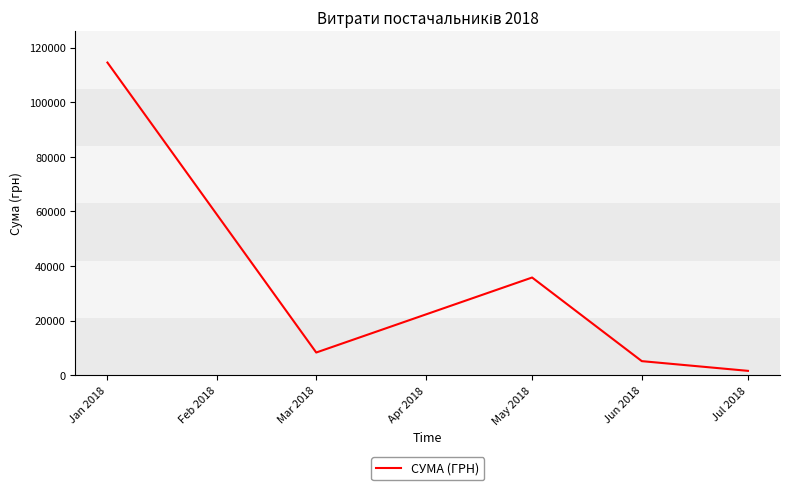

What is the sum of all values?

165199.5